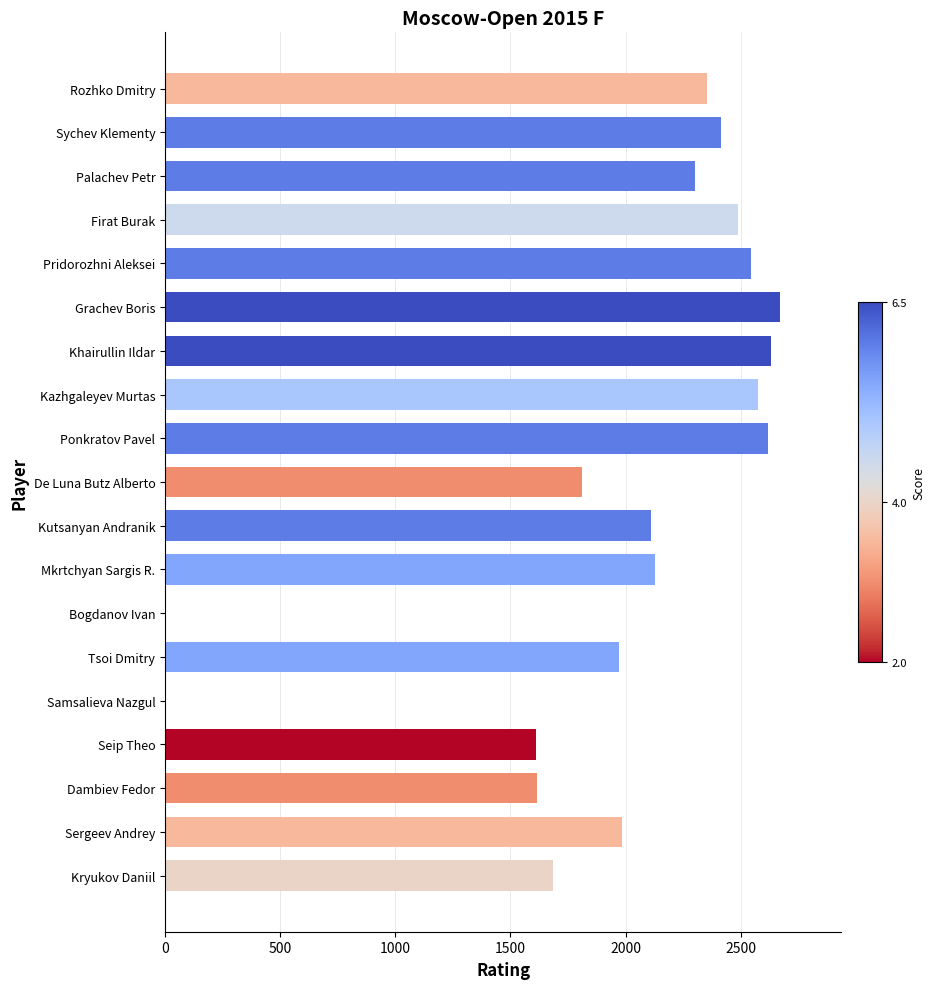

Are the bars grouped side by side (vs. stacked)?

No